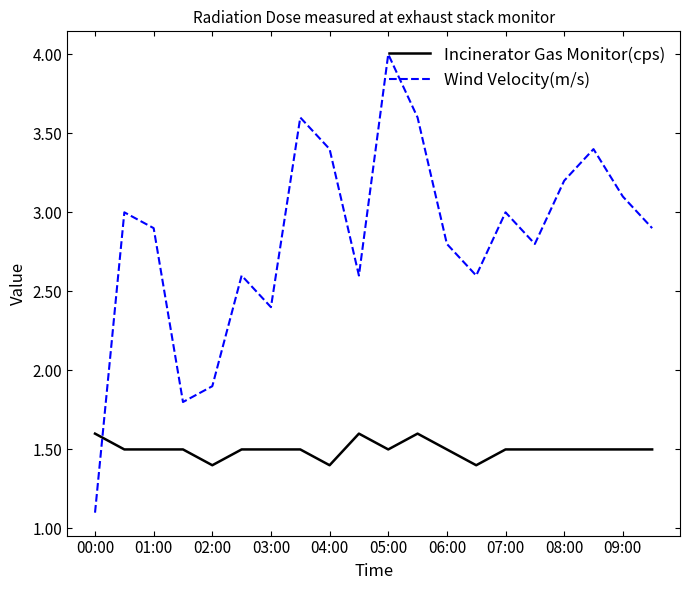

What is the maximum value for Wind Velocity(m/s)?

4.0